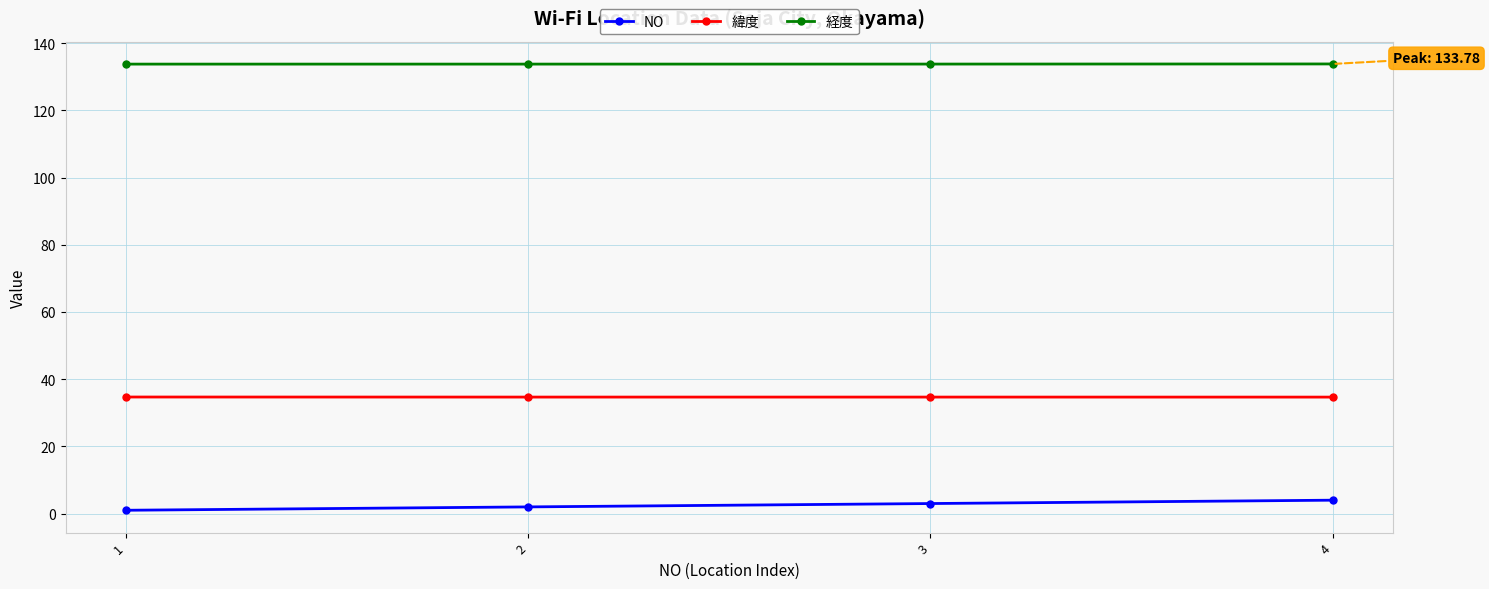

What is the maximum value shown in the chart?

133.8